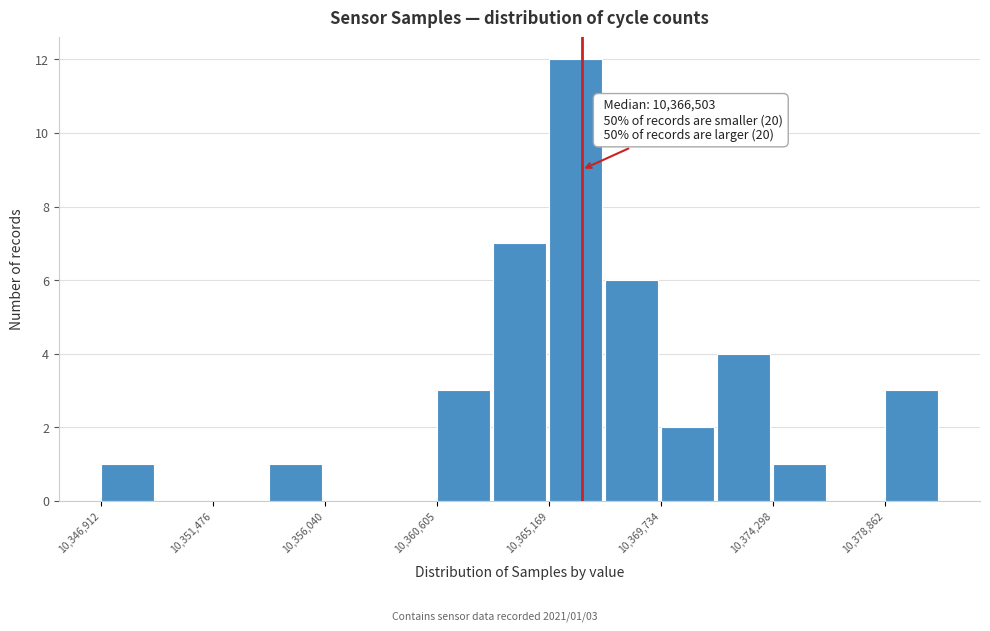

Which range on the x-axis has the tallest bar?

10365000 to 10367500